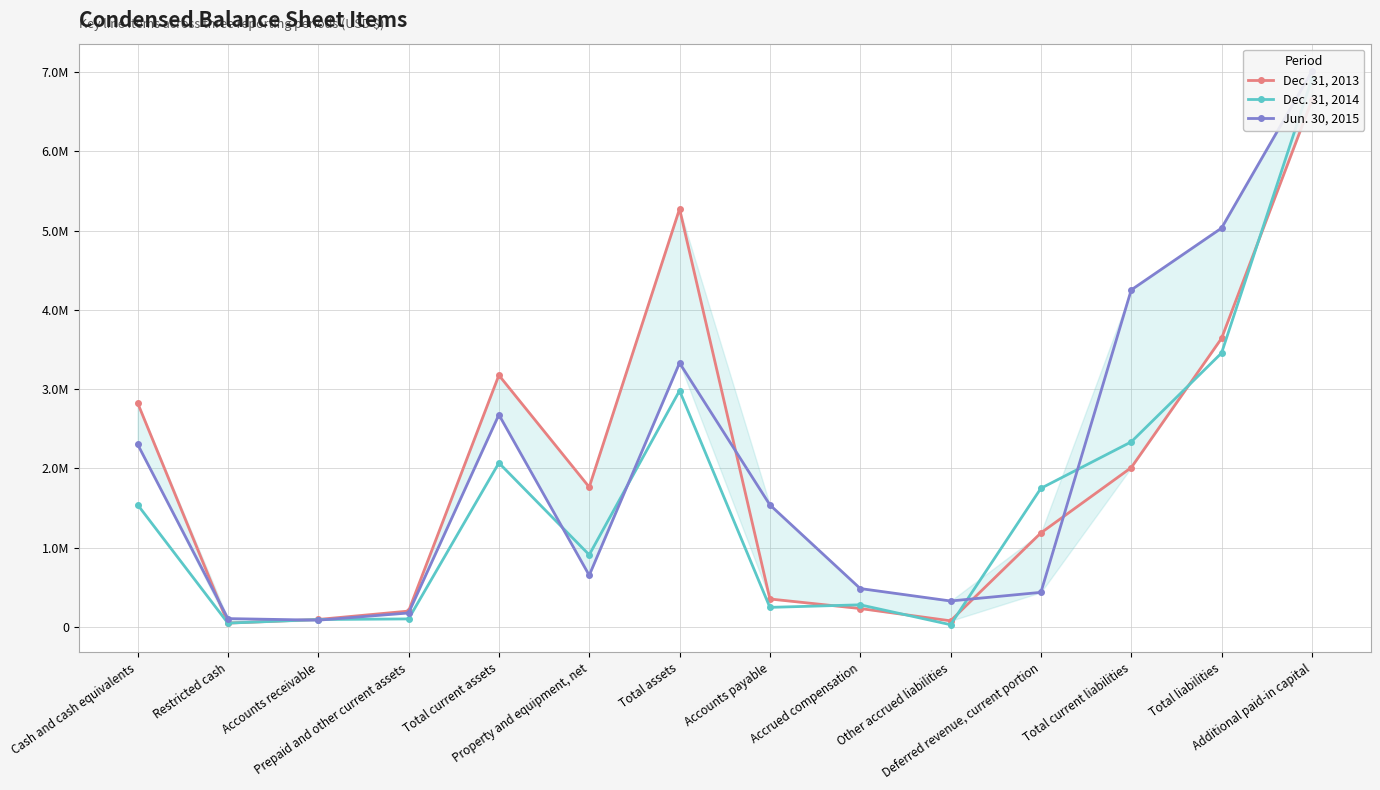

Reading right to left, transcribe all the data shown in this chart.

Dec. 31, 2013: 6643780	3641357	2010882	1187500	78812	233918	354437	5274191	1765184	3176301	201778	96092	50000	2828431
Dec. 31, 2014: 6913042	3456161	2335633	1750000	30000	280730	248589	2981253	910981	2070272	102900	95063	50000	1543705
Jun. 30, 2015: 7009000	5032000	4252000	438000	329000	486000	1541000	3331000	653000	2678000	178000	87000	107000	2306000